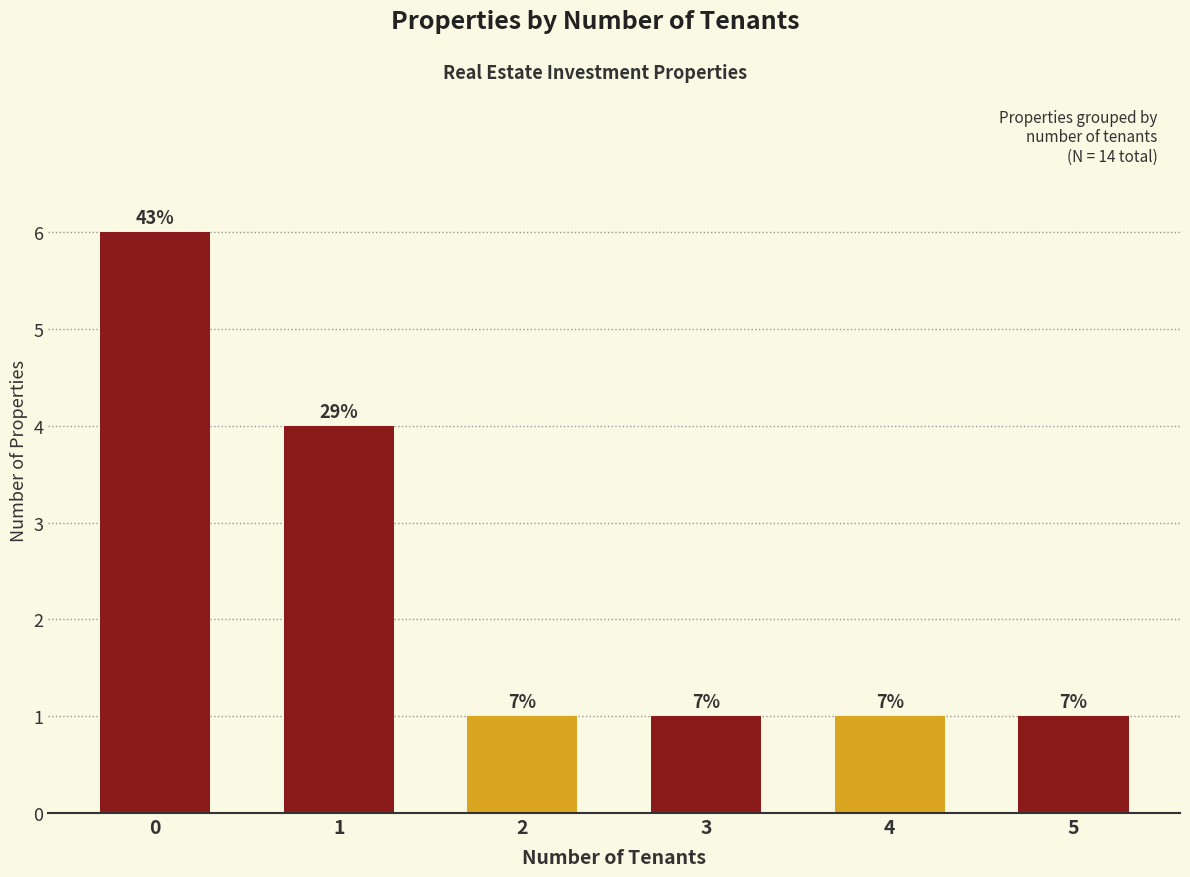

What is the sum of all values?

14